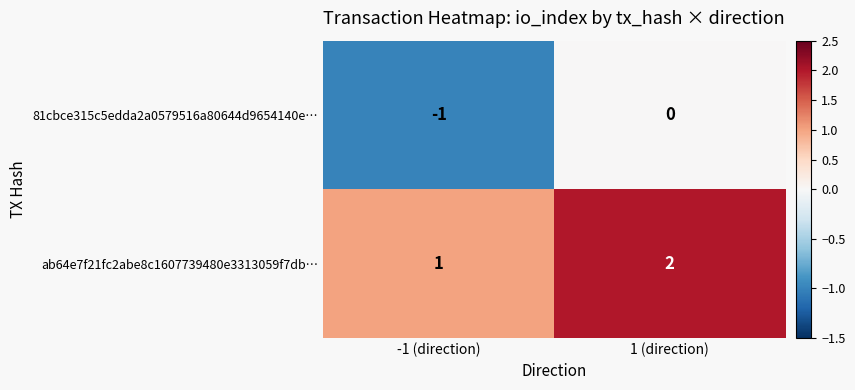

At which label is ab64e7f21fc2abe8c1607739480e3313059f7db… closest to 1?

-1 (direction)